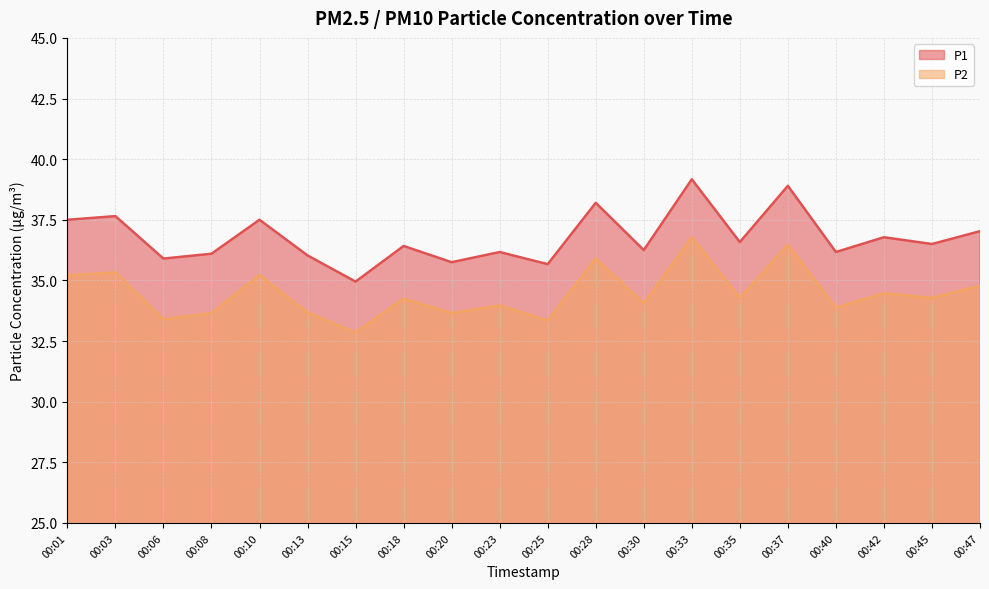

How many interior local valleys does the P2 series have?

8